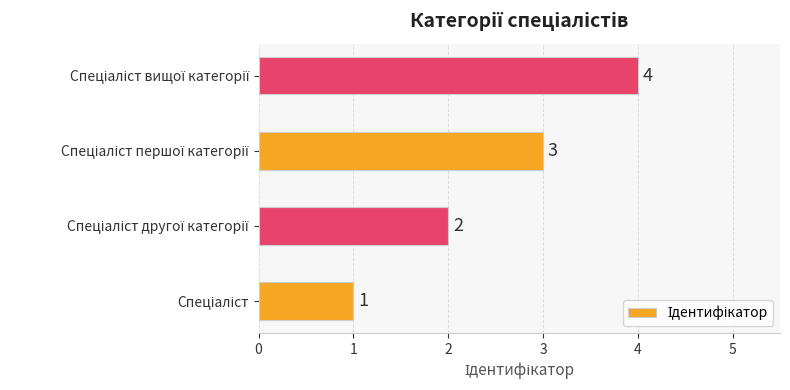

How many bars are there in total?

4